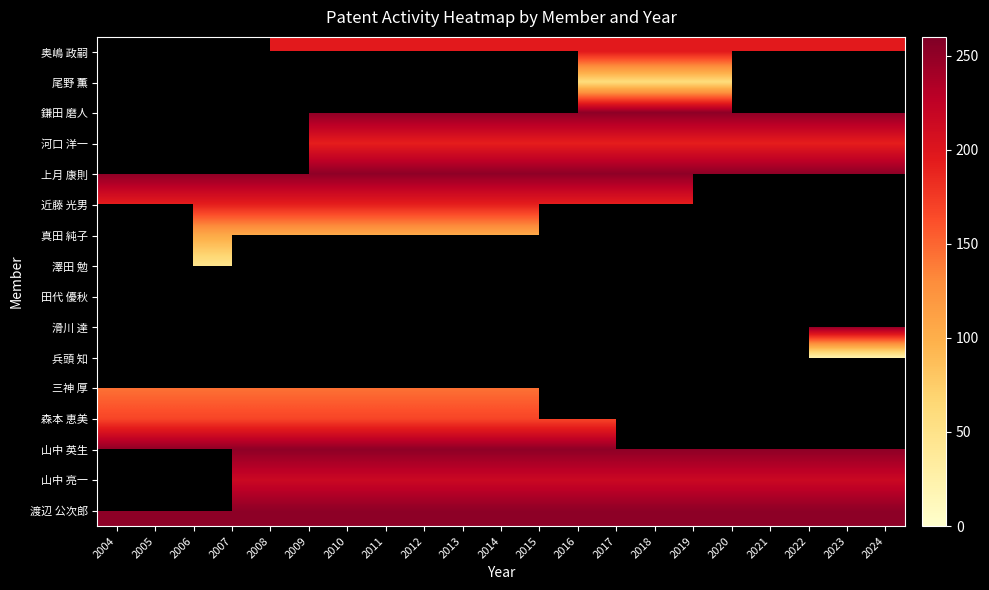

What is the smallest value displayed?

12.0